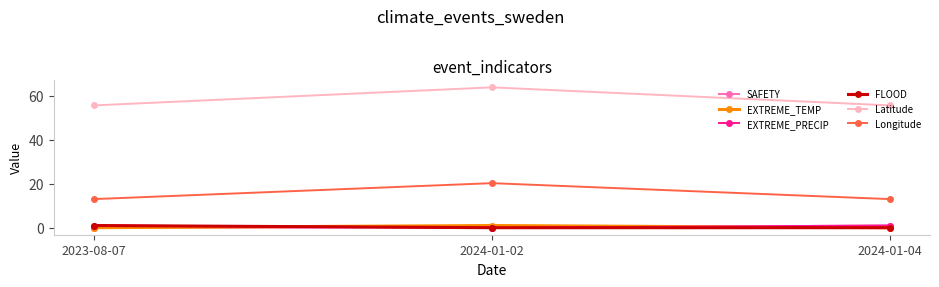

What is the value of the EXTREME_PRECIP point at the 3rd from the left?

1.0